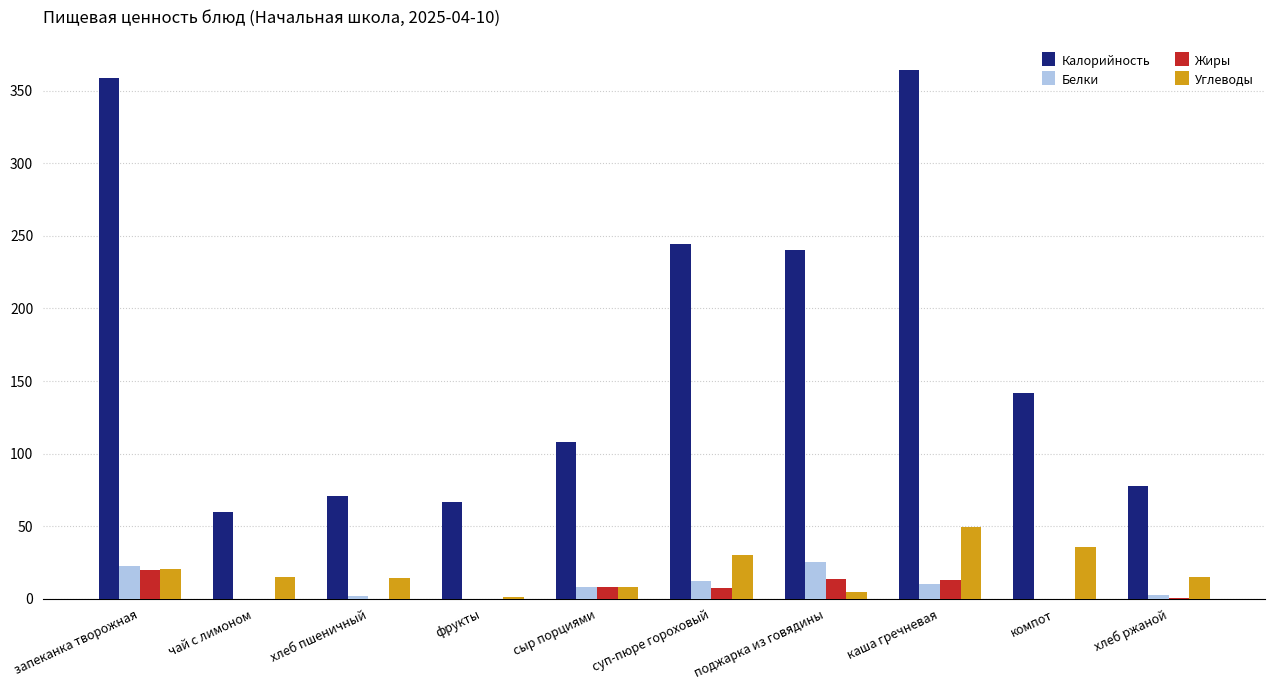

Is the value of Углеводы at хлеб пшеничный greater than the value of Белки at фрукты?

Yes